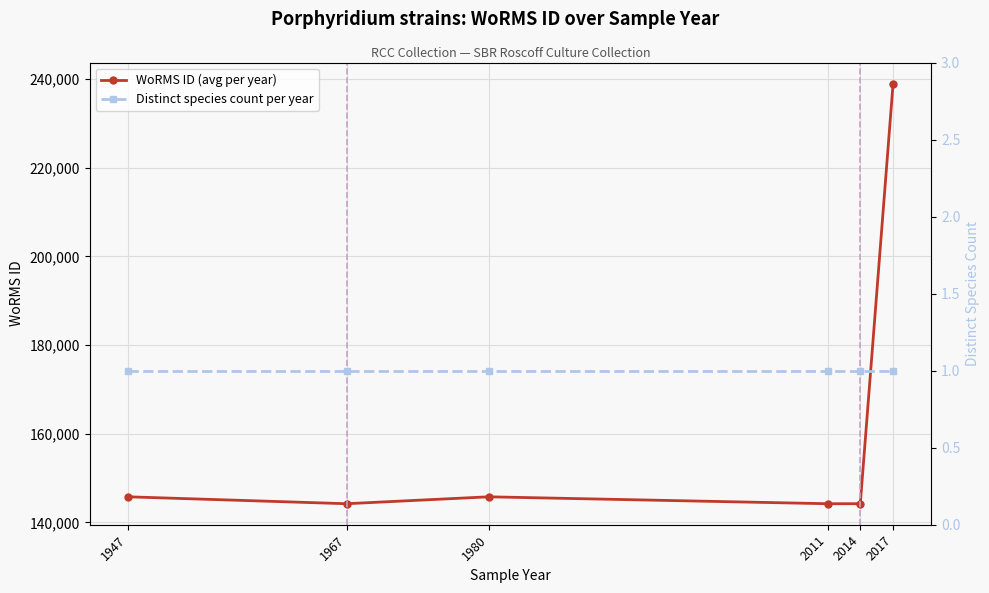

How many data points in WoRMS ID (avg per year) are above 145787?

2